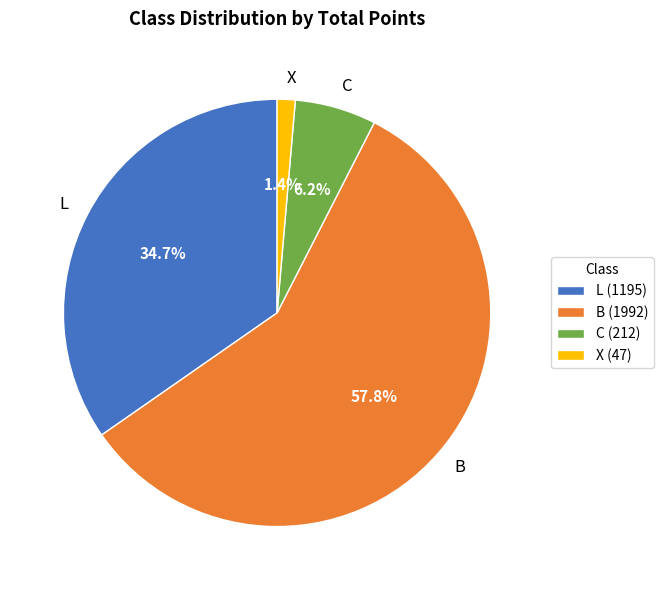

How many slices are in this pie chart?

4